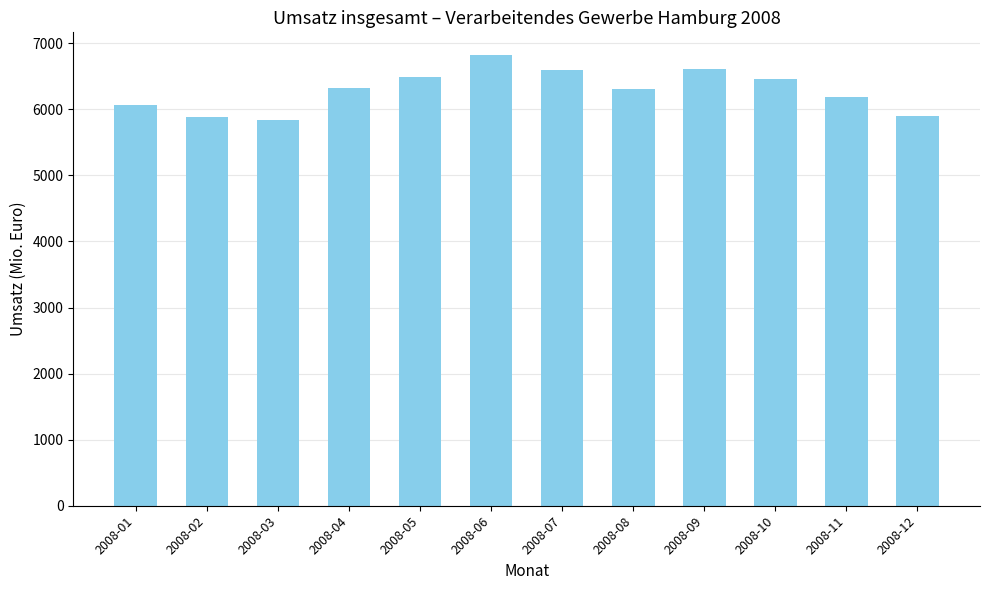

The chart shows a value of 9979.9 at 2008-09. True or false?

False